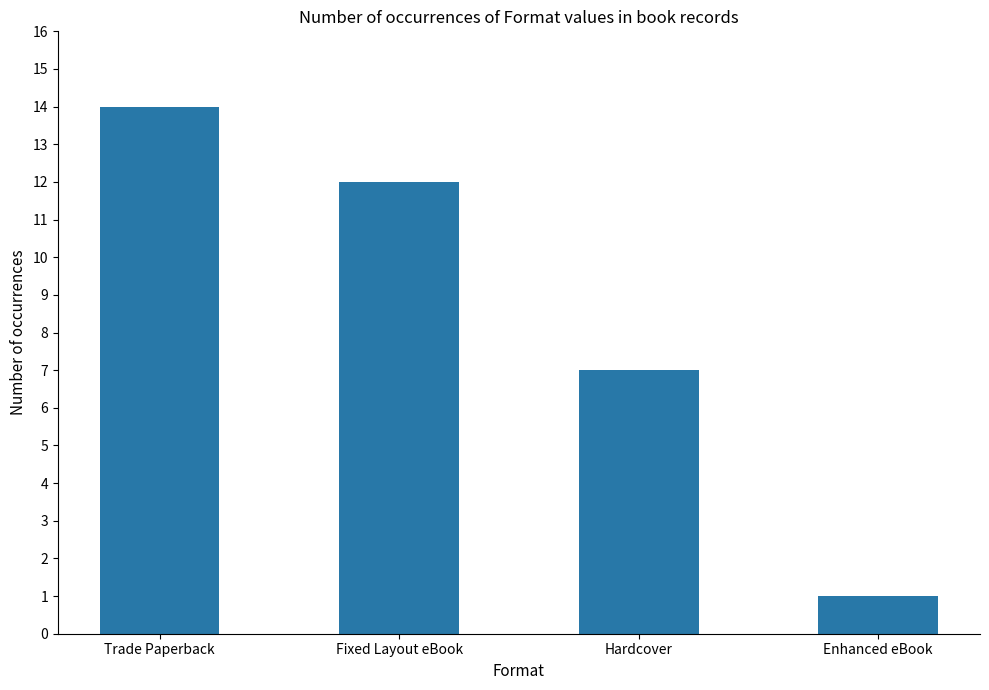

What position from the left is Enhanced eBook?

4